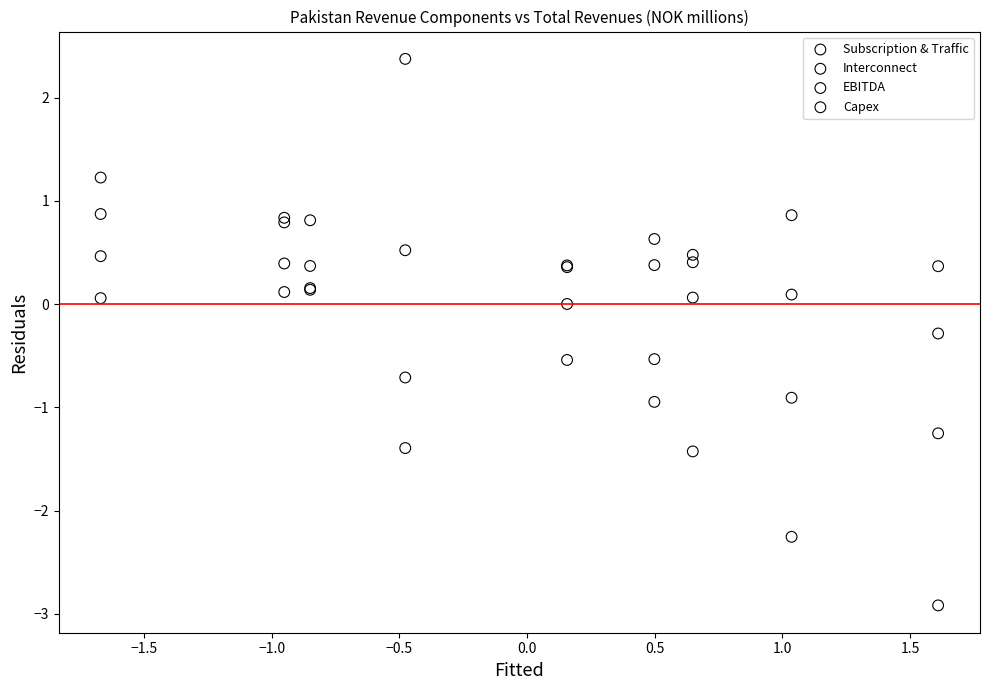

What are all the series names shown in the legend?

Subscription & Traffic, Interconnect, EBITDA, Capex